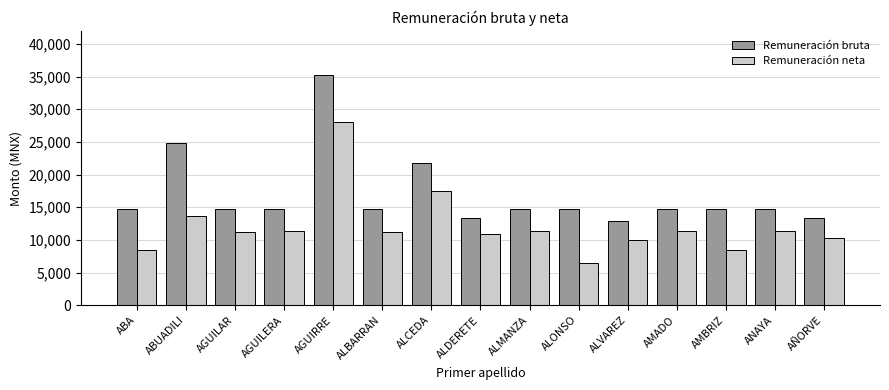

True or false: Remuneración neta has a value of 19840.8 at ANAYA.

False